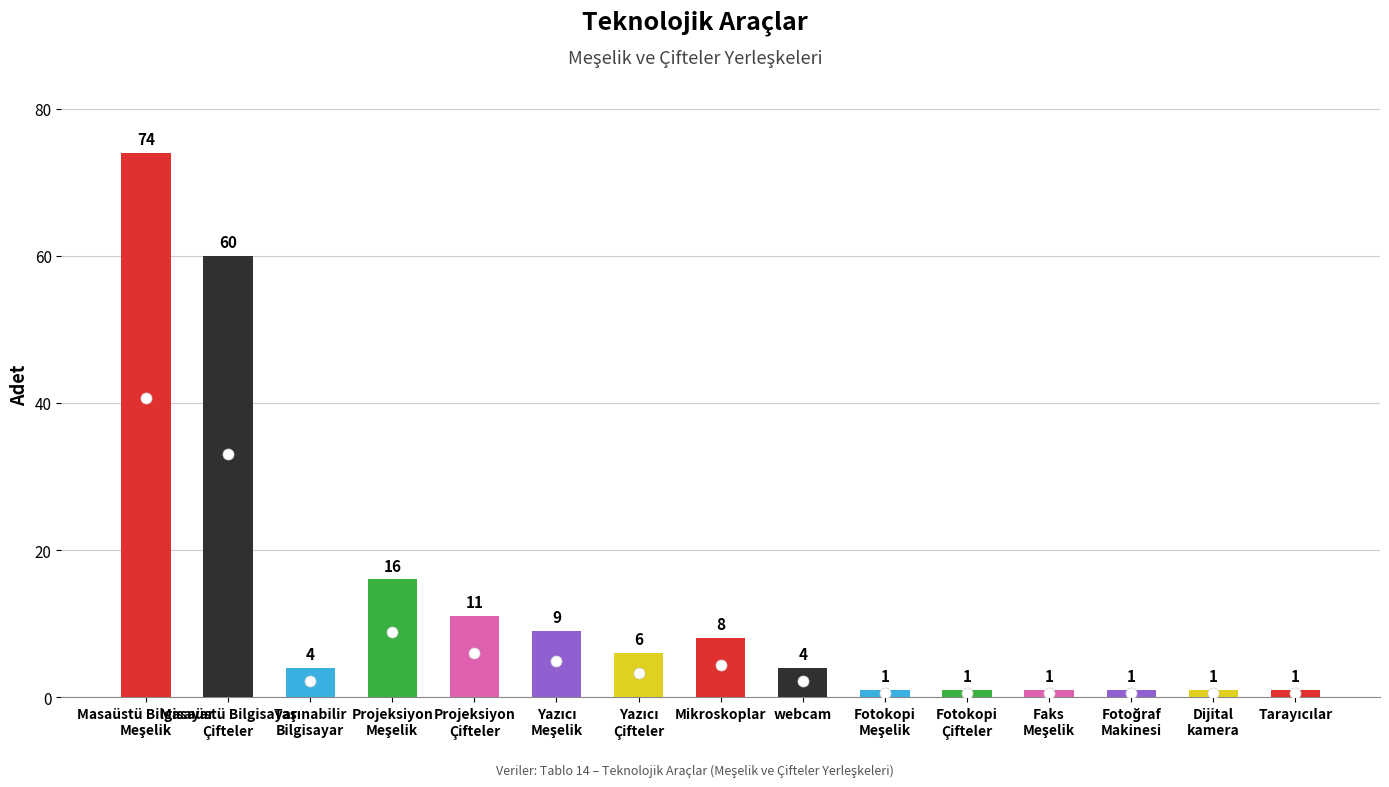

What is the maximum value shown in the chart?

74